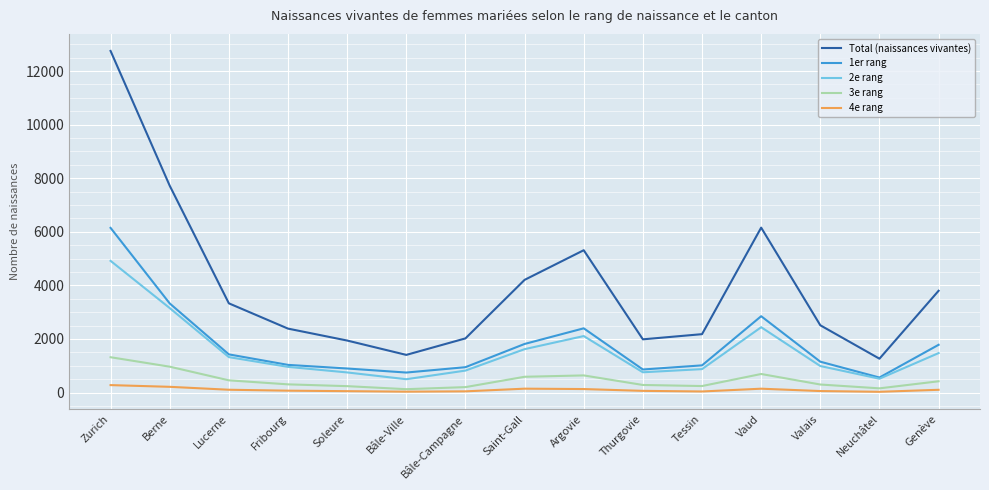

Which series has the widest spread of values?

Total (naissances vivantes)